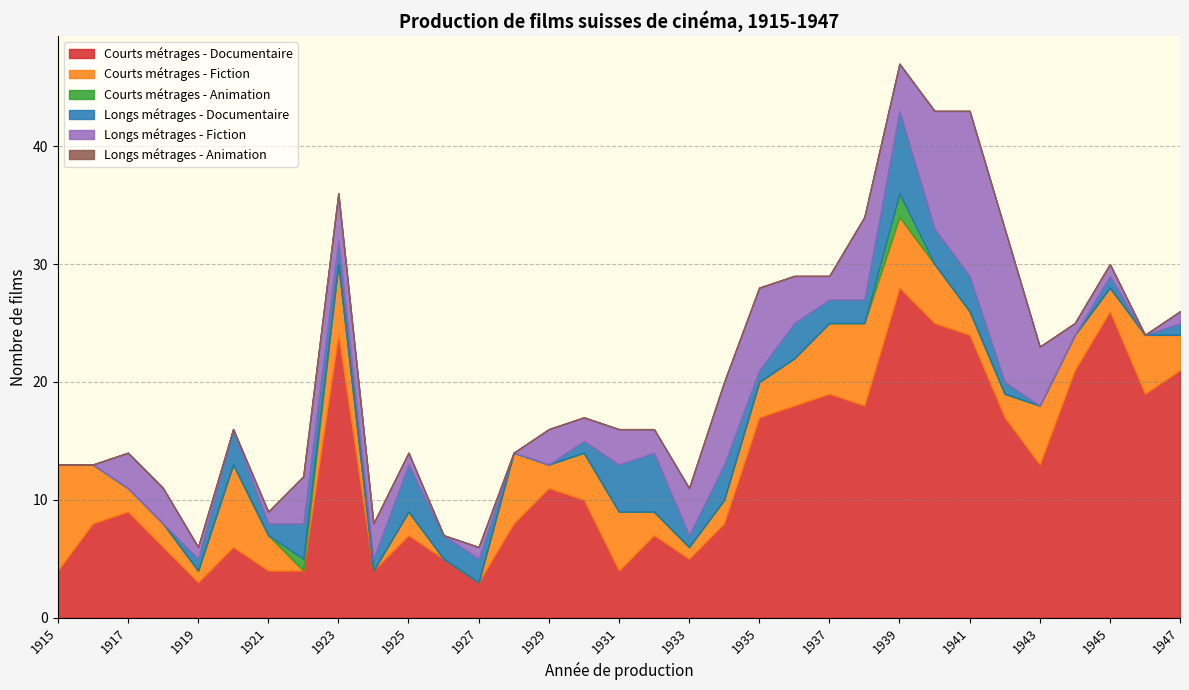

How many values in the Courts métrages - Fiction series exceed 3?

14